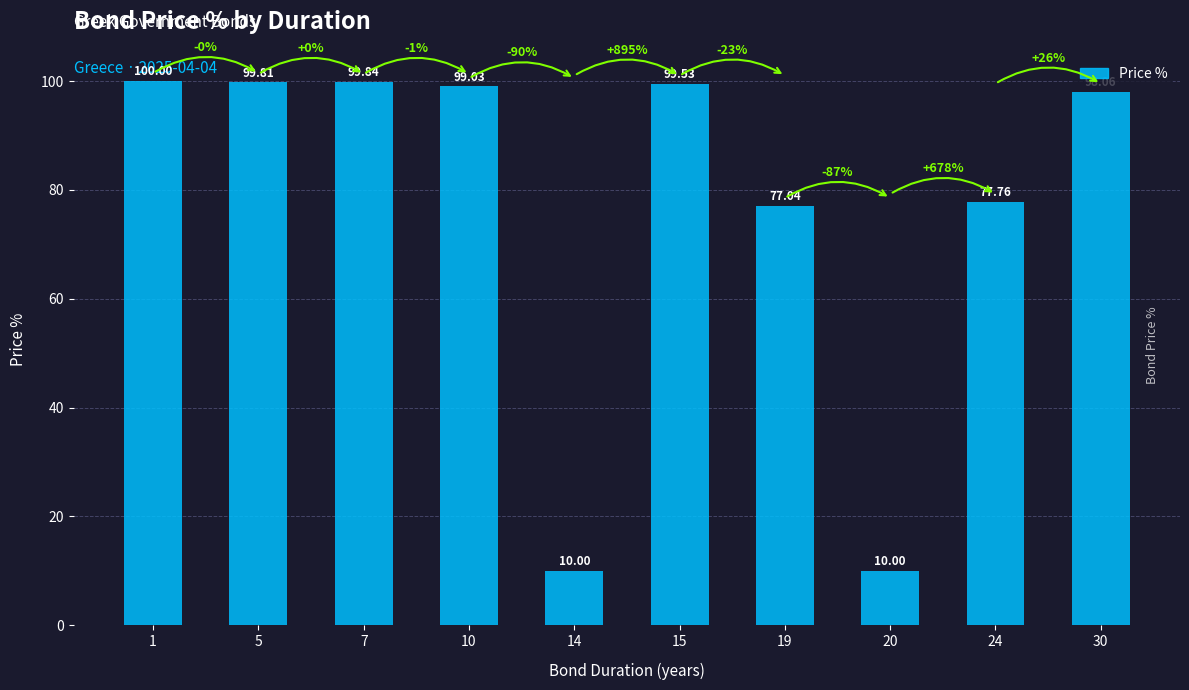

What is the difference between the maximum and minimum values?

90.0